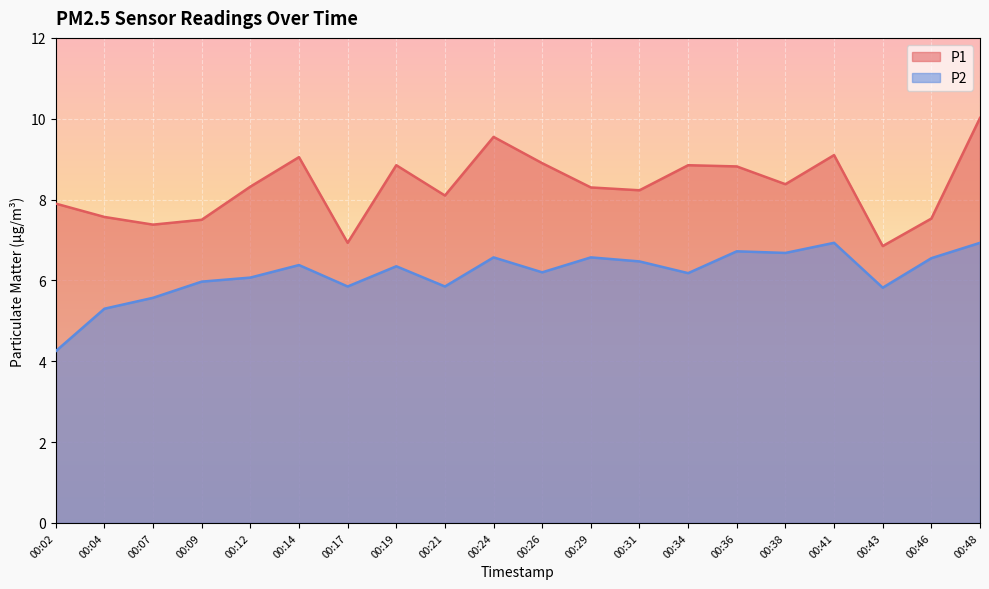

True or false: P2 and P1 cross at least once.

False